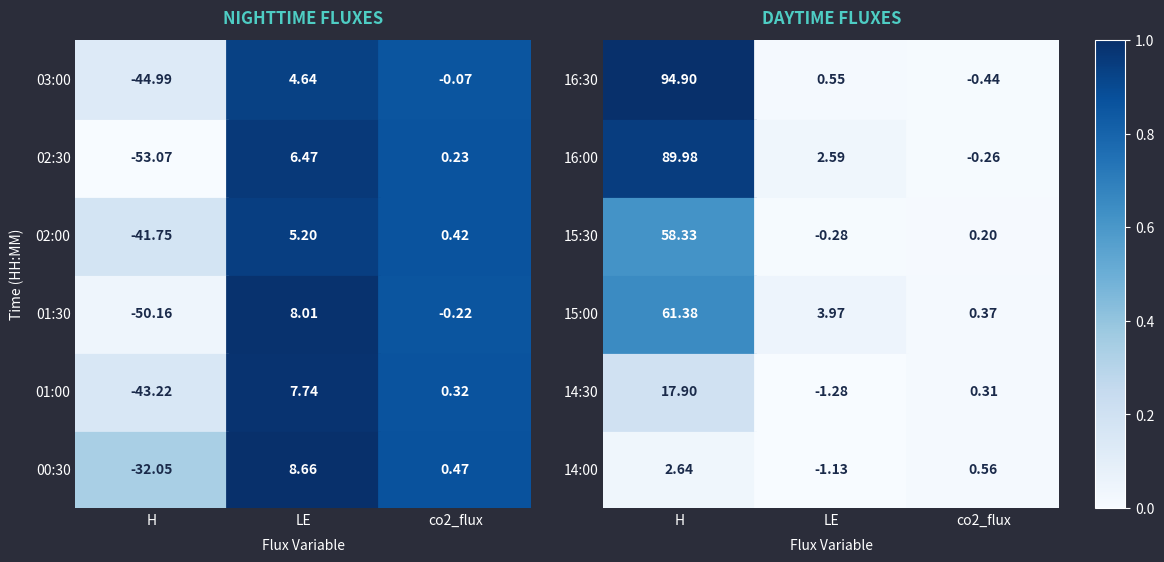

Is it true that 15:30 equals 0.3 at co2_flux?

False